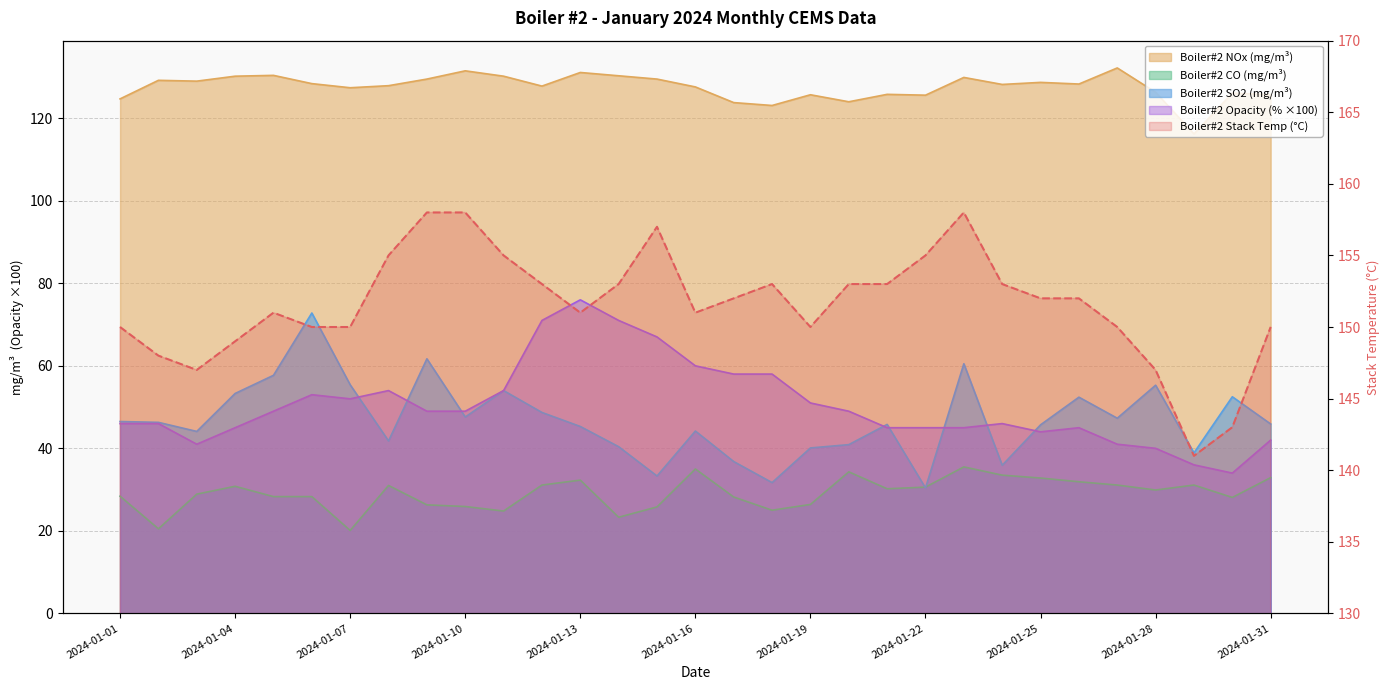

Read the Boiler#2 CO value at 2024-01-15.

25.8